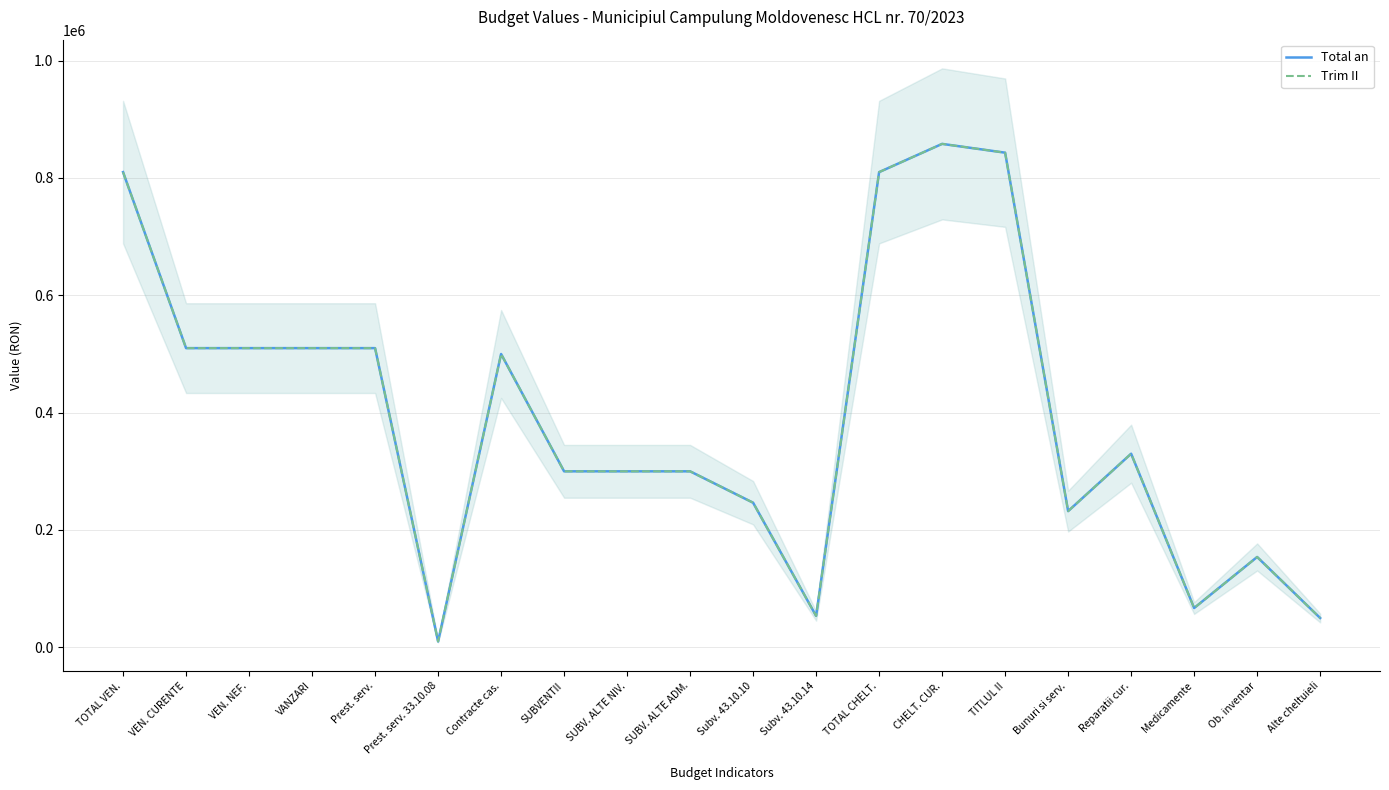

Which series has the largest total across all categories?

Total an